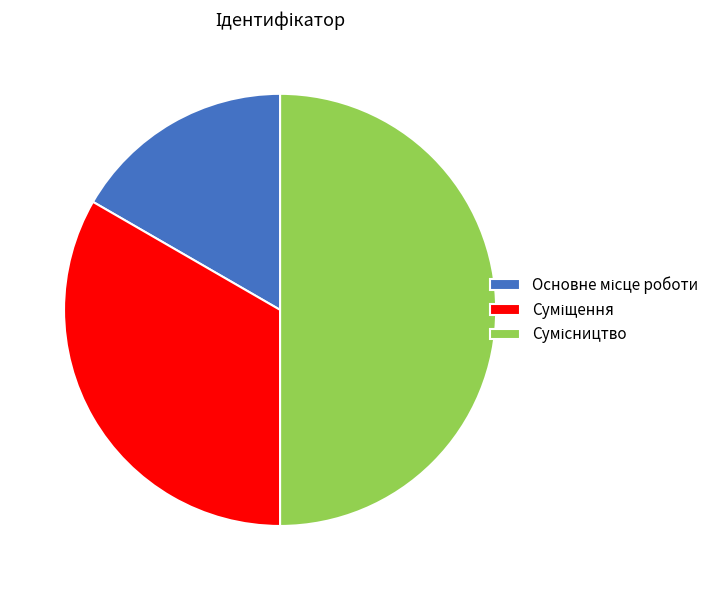

Which category has the smallest portion of the pie?

Основне місце роботи